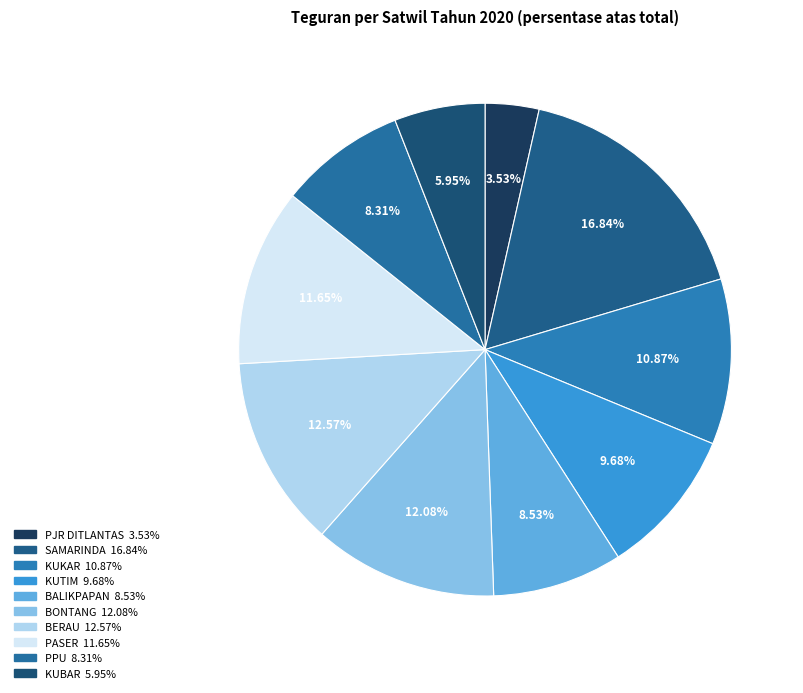

Approximately how many times larger is the value at BERAU compared to BALIKPAPAN?

1.5